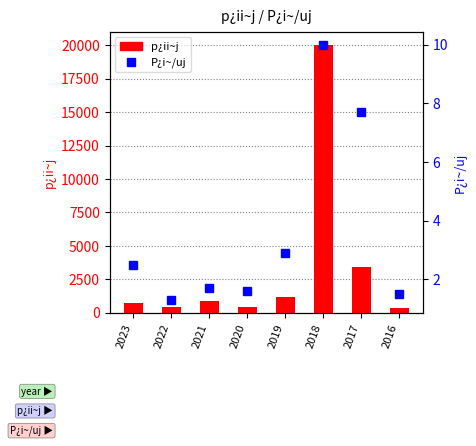

Reading left to right, extract all data points from this chart.

p¿ii~j: 750.0	400.0	850.0	390.0	1200.0	20000.0	3400.0	350.0
P¿i~/uj: 2.5	1.3	1.7	1.6	2.9	10.0	7.7	1.5